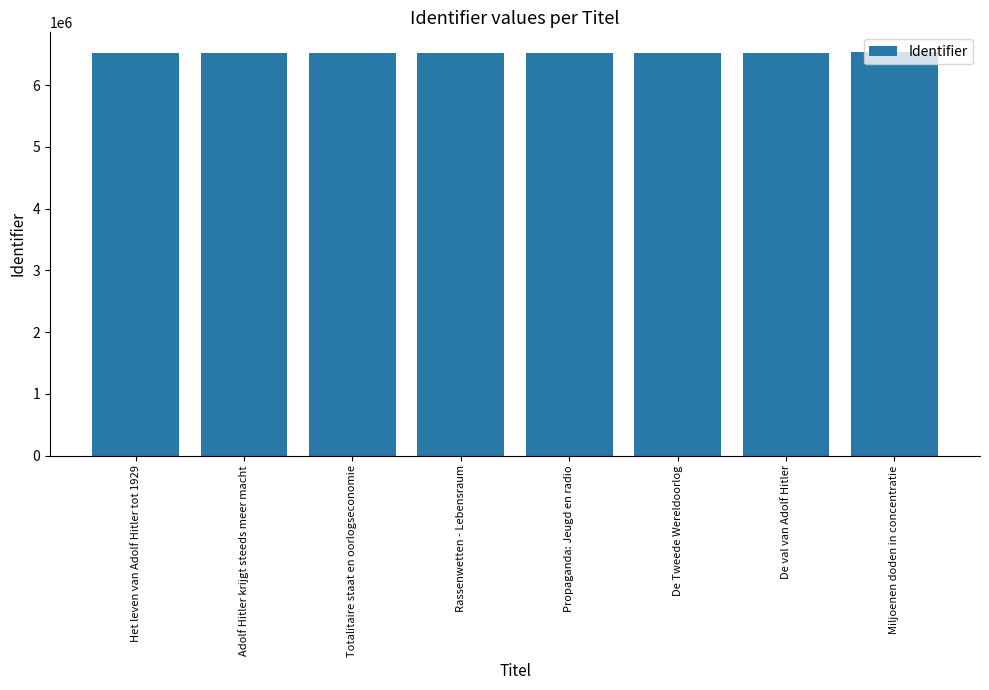

The chart shows a value of 2566437 at De Tweede Wereldoorlog. True or false?

False